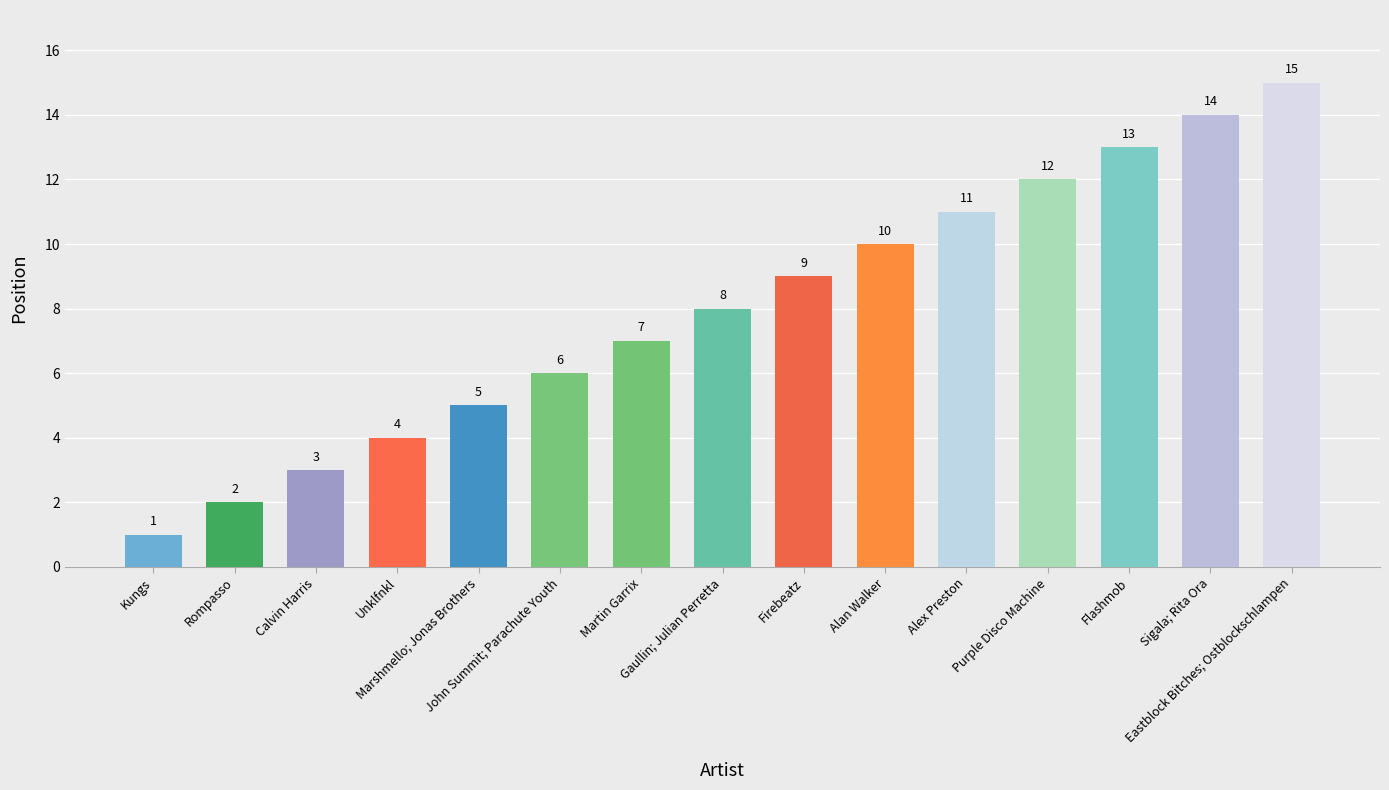

Approximately how many times larger is the value at Martin Garrix compared to Firebeatz?

0.8